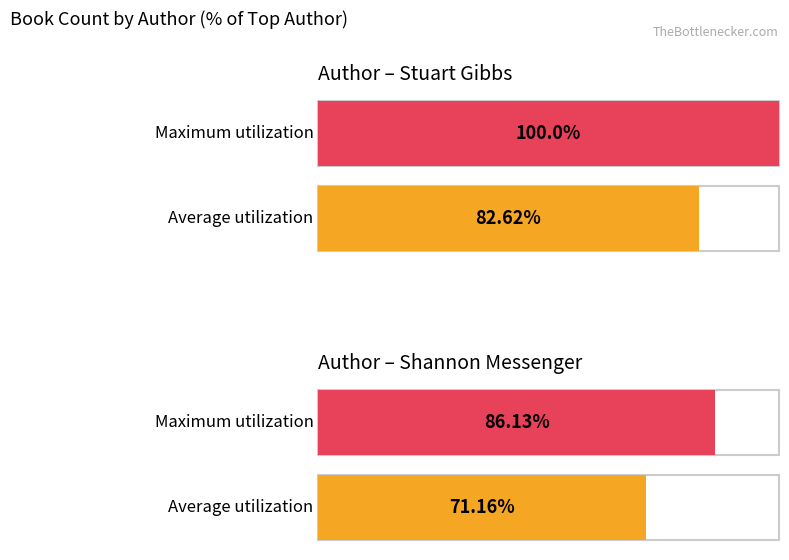

Between Shannon Messenger (400319412) and Stuart Gibbs (62586102), which is larger?

Stuart Gibbs (62586102)